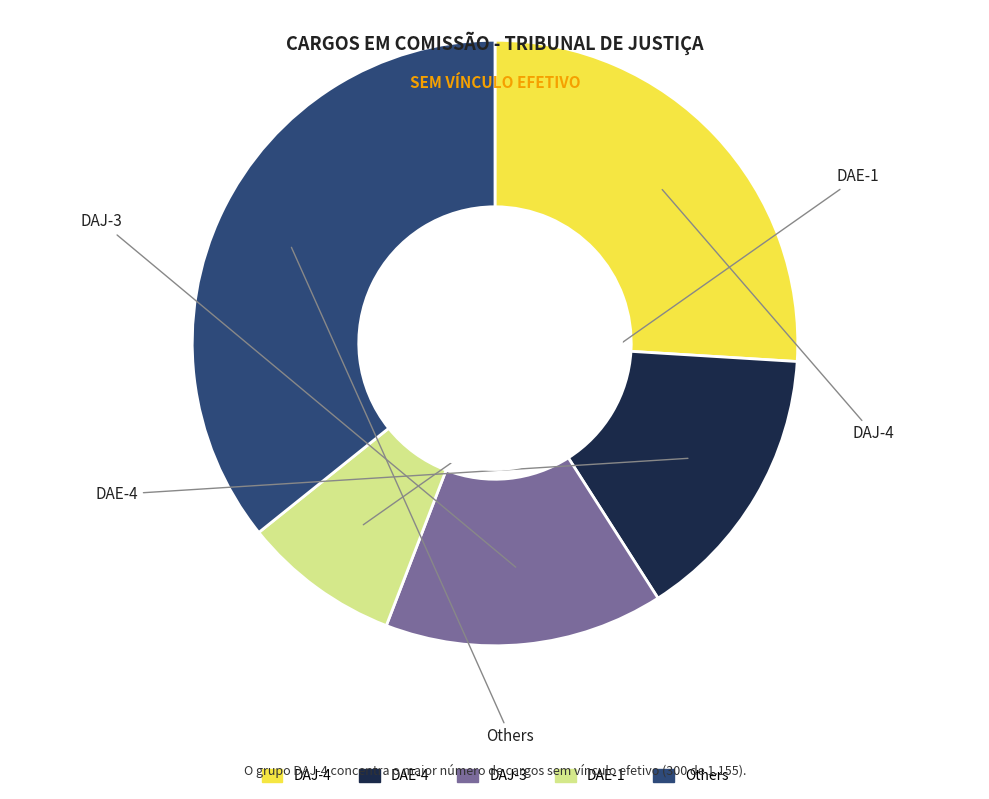

How many slices are in this pie chart?

5